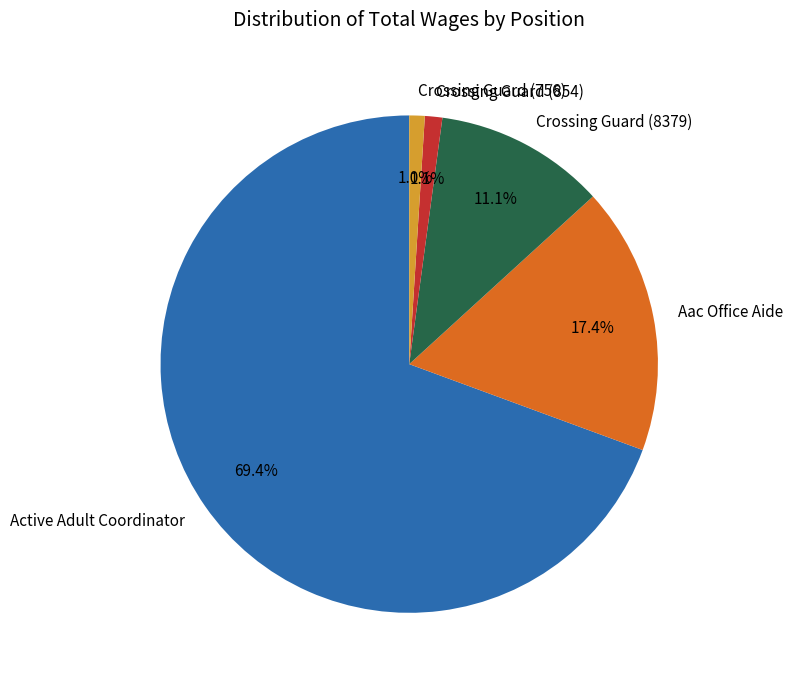

How many slices are in this pie chart?

5